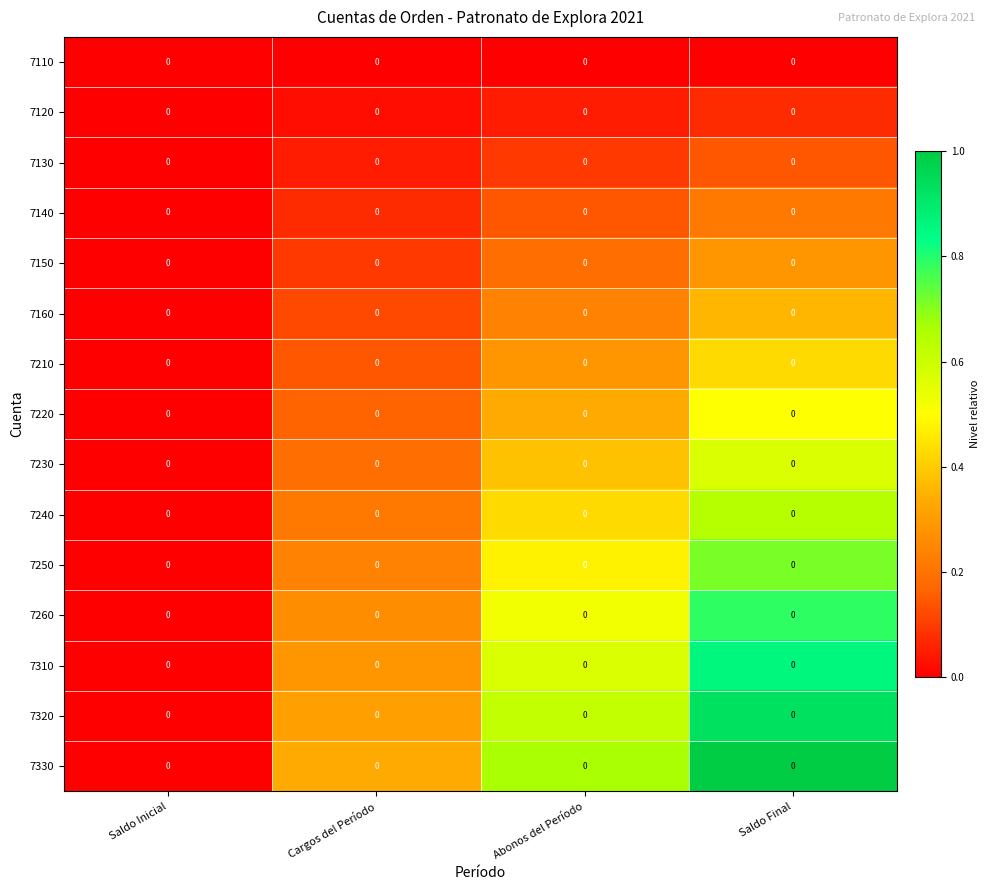

Which series changed the most between Saldo Inicial and Saldo Final?

7330